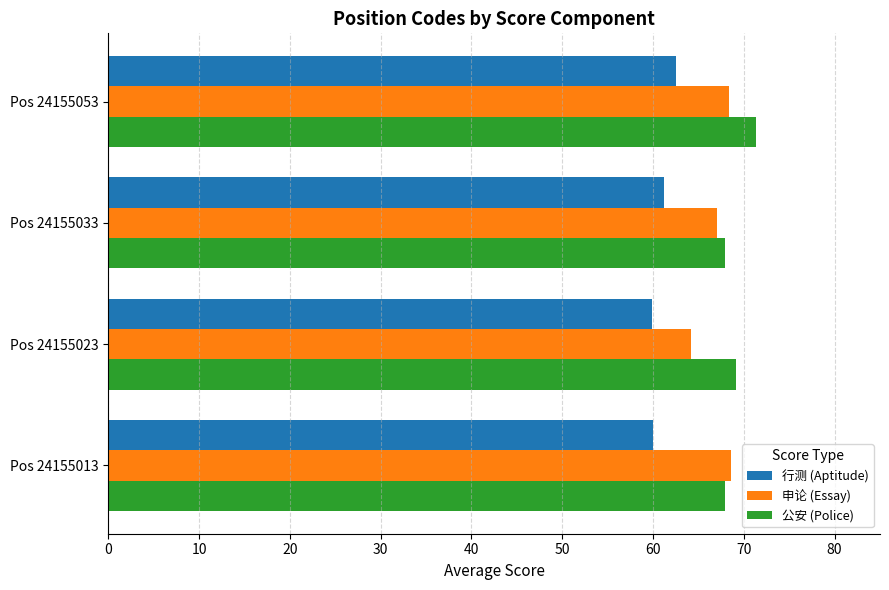

Is the value of 公安 (Police) at Pos 24155053 greater than the value of 行测 (Aptitude) at Pos 24155023?

Yes